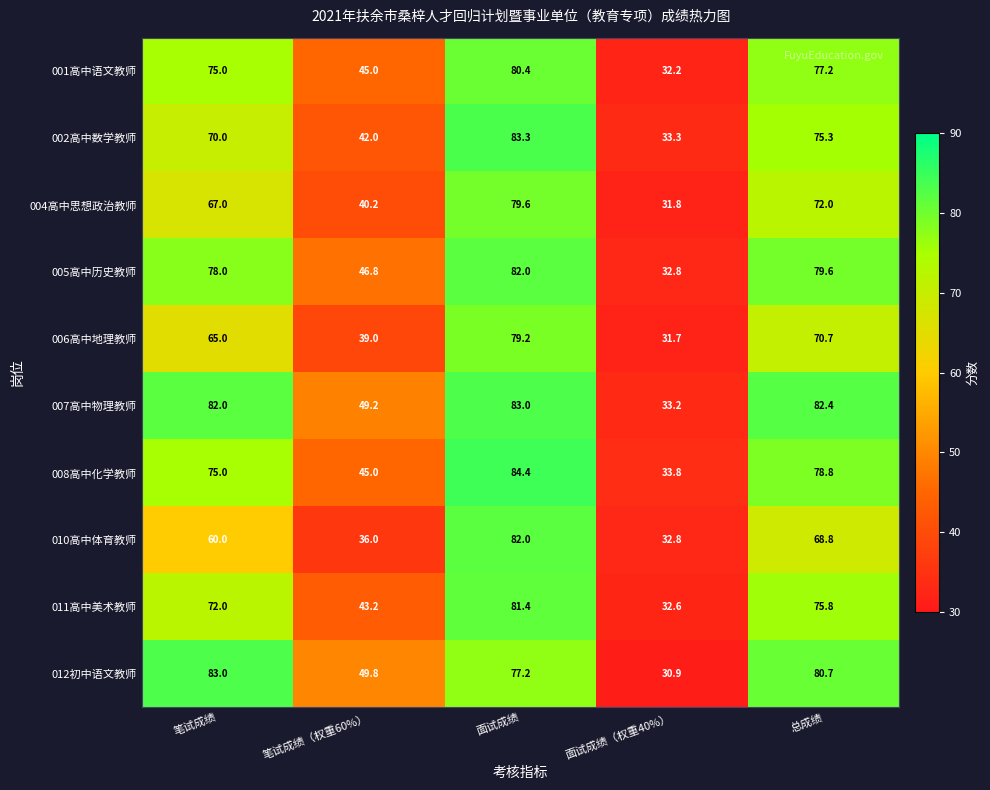

What is the average value of the 010高中体育教师 series?

55.9